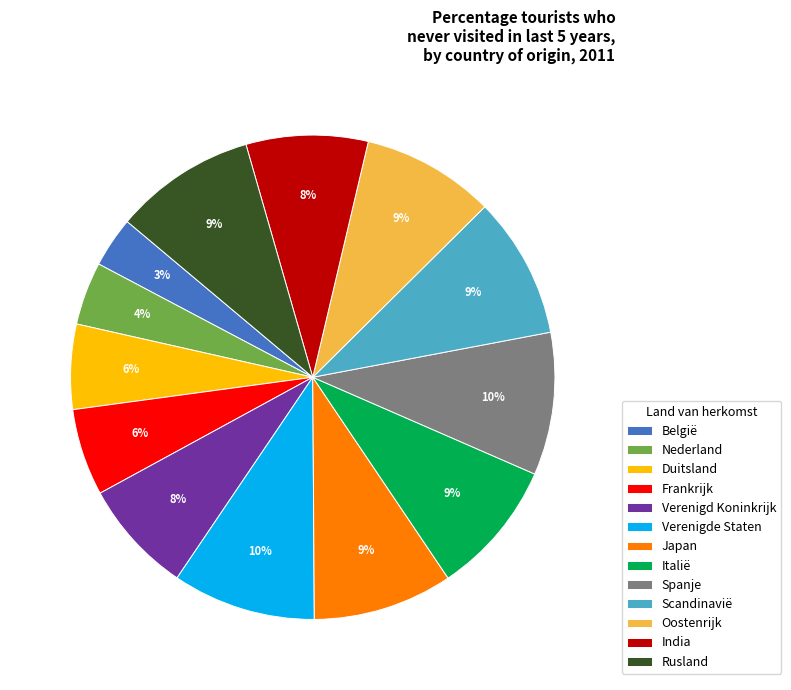

To the nearest percent, what portion does India represent?

8%